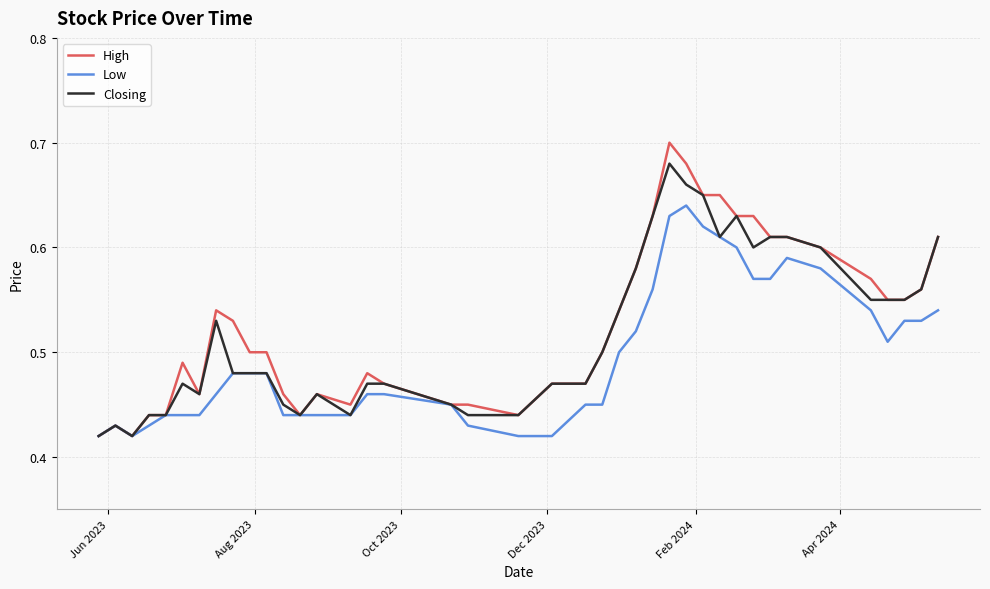

Which series has the widest spread of values?

High